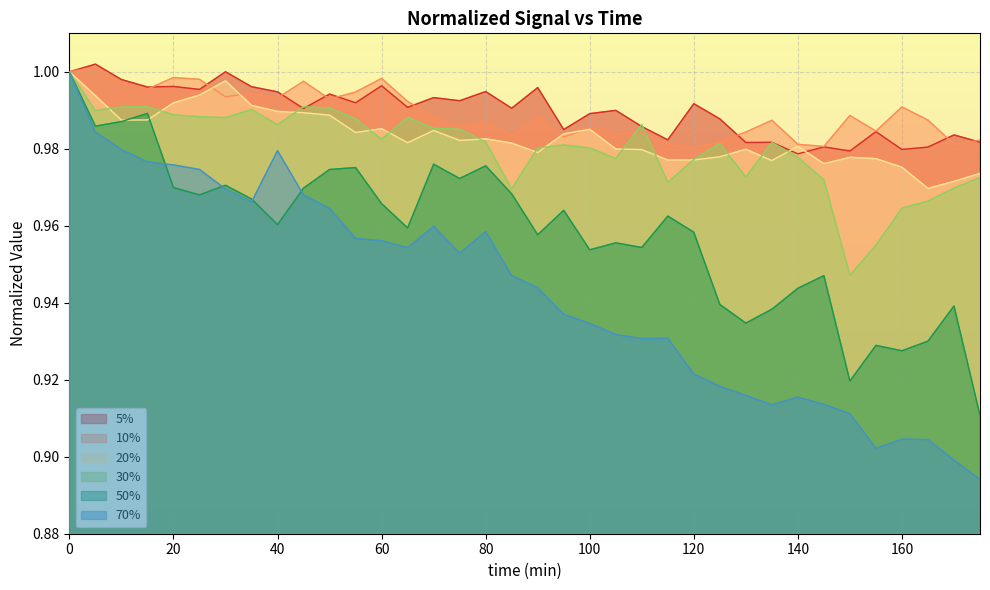

How many intersections are there between 70% and 50%?

4